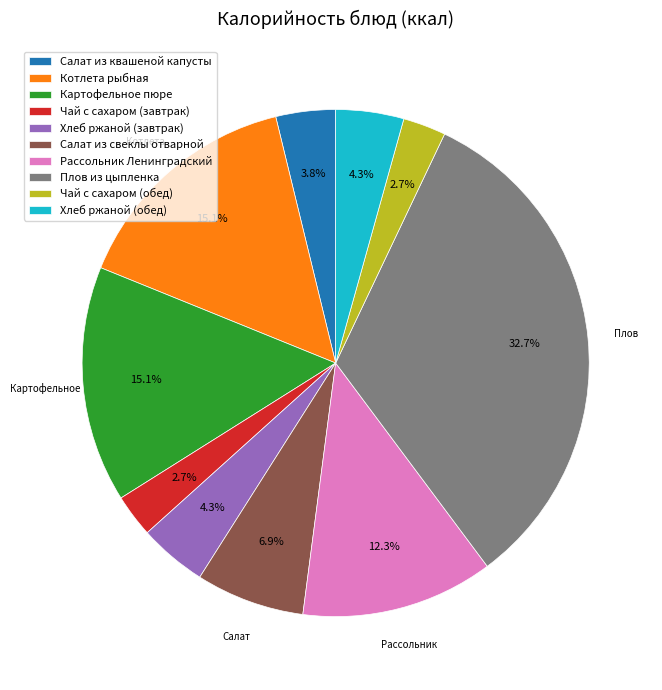

What is the largest slice in the pie chart?

Плов из цыпленка